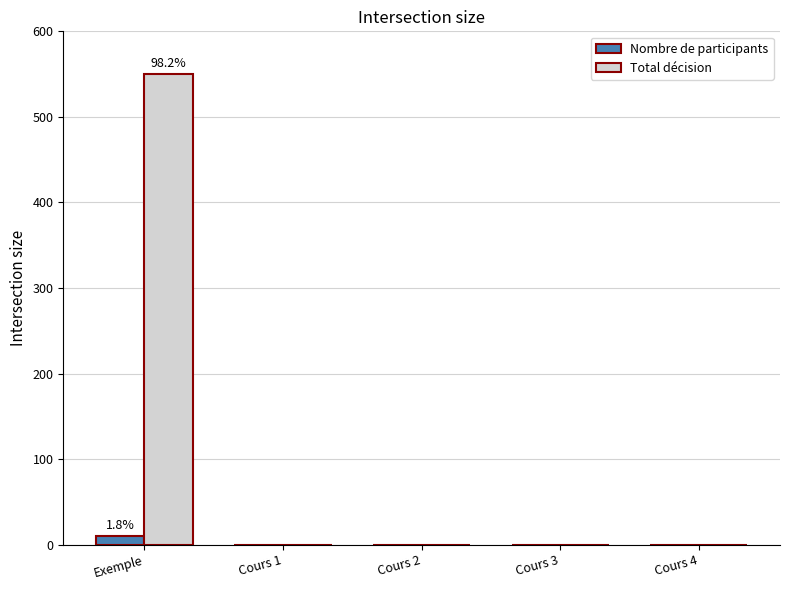

How many groups of bars are there?

5